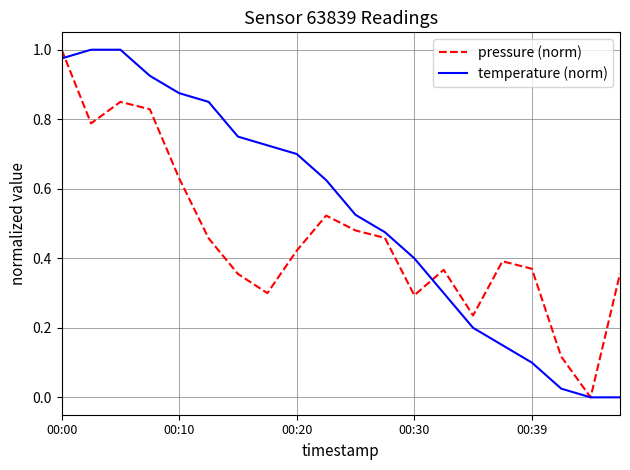

Is this an area chart (filled region under the line)?

No